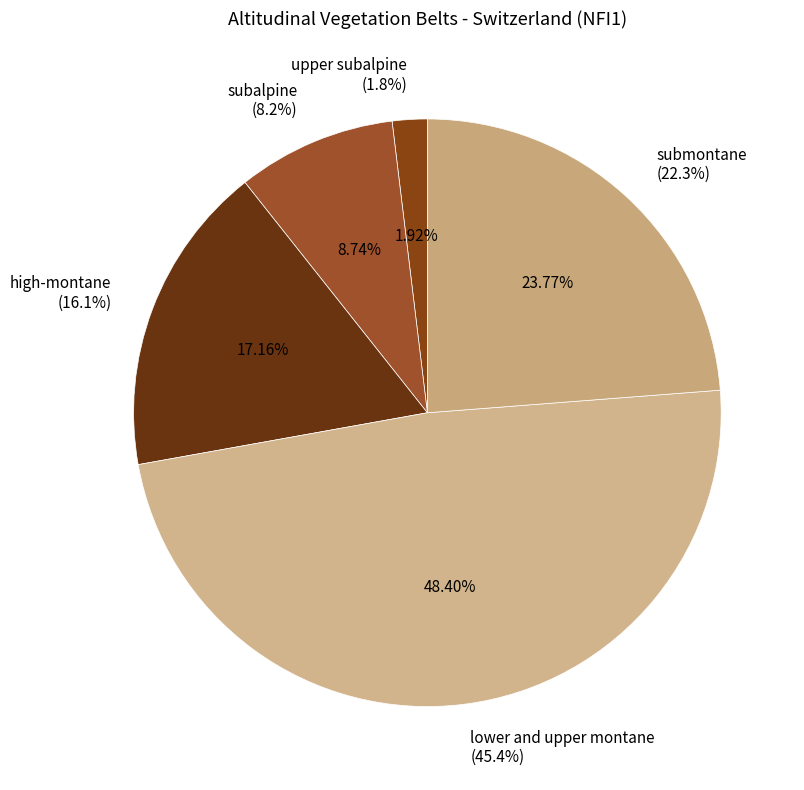

To the nearest percent, what percentage of the pie is high-montane?

17%